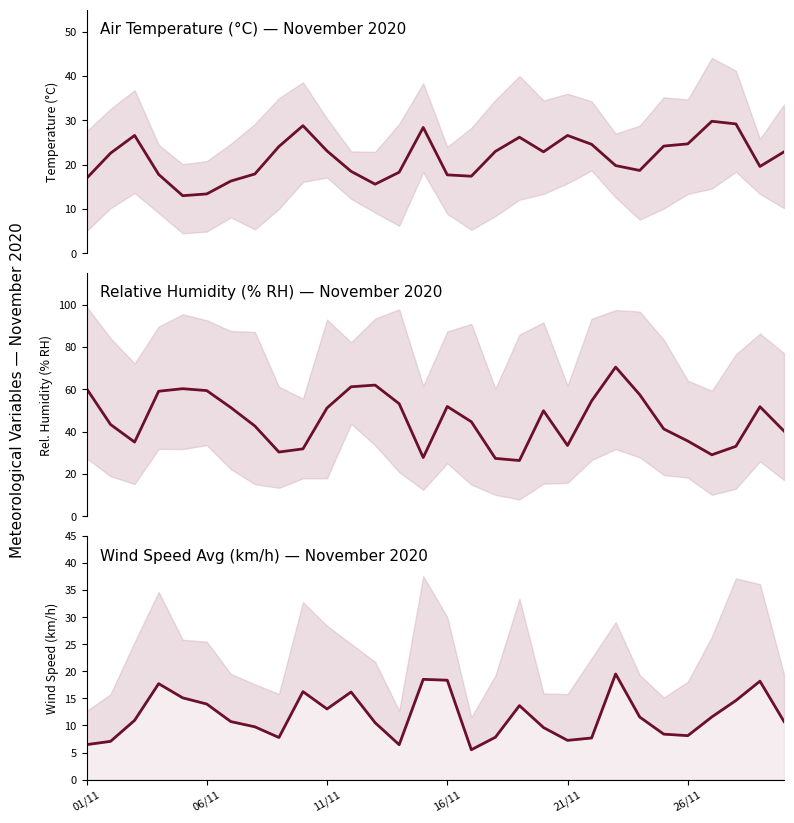

Is the value of Relative Humidity (AVG) at 7 greater than the value of Air Temperature (AVG) at 9?

Yes